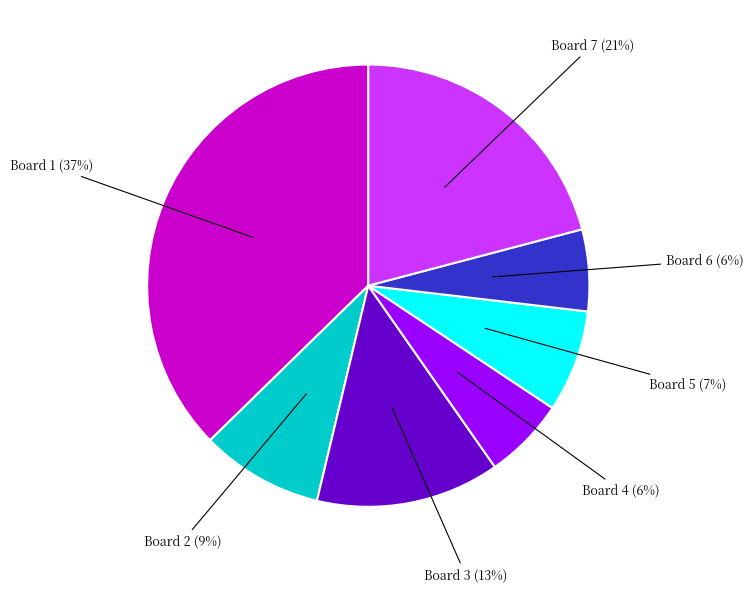

How many slices are in this pie chart?

7